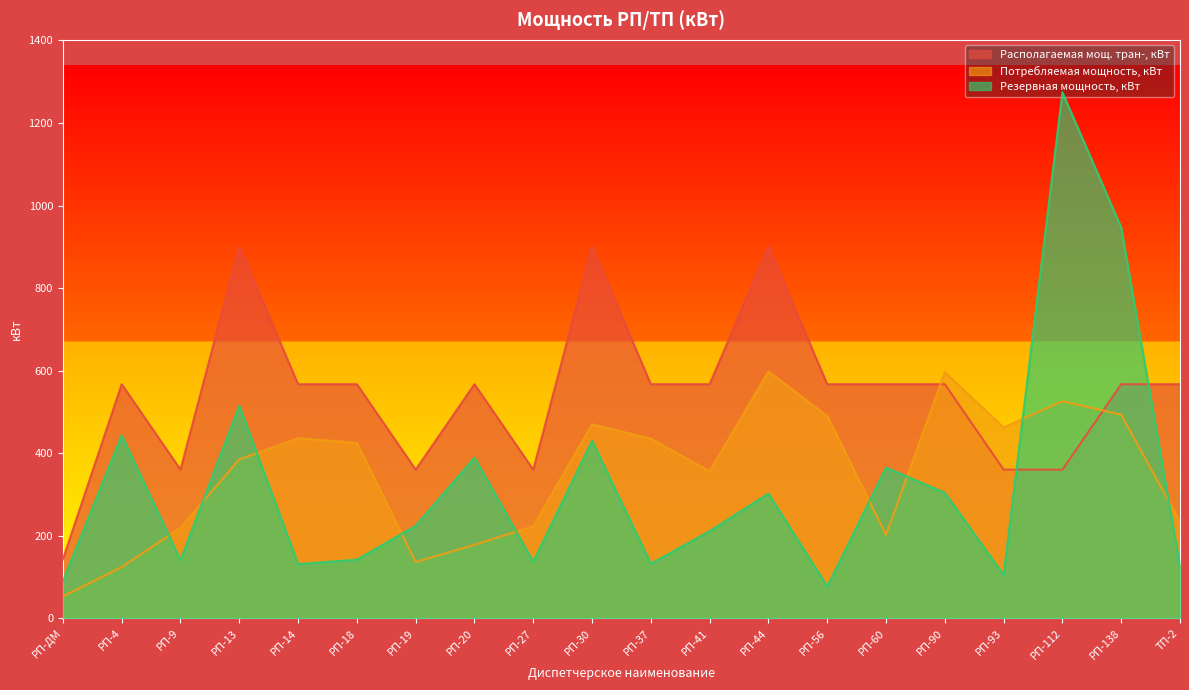

The Располагаемая мощ. тран-, кВт series shows 567 at ТП-2. True or false?

True